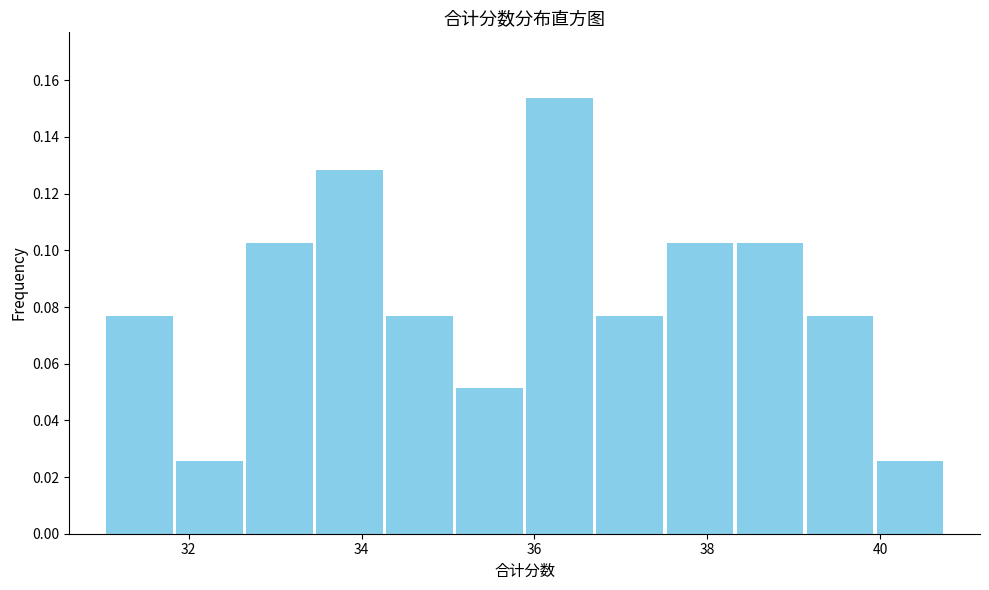

What is the height of the bar covering 36.6 to 37.6 on the x-axis? Neither the bar edges nor the heights are printed on the chart, so give them approximately, as read against the axes.

0.076